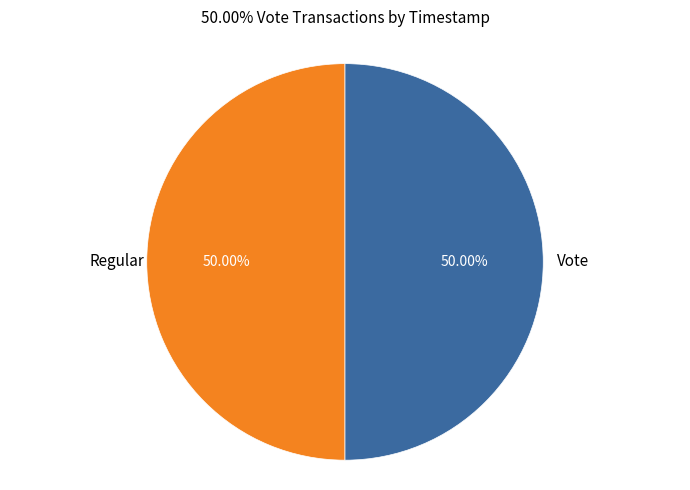

To the nearest percent, what is the average slice percentage?

50%